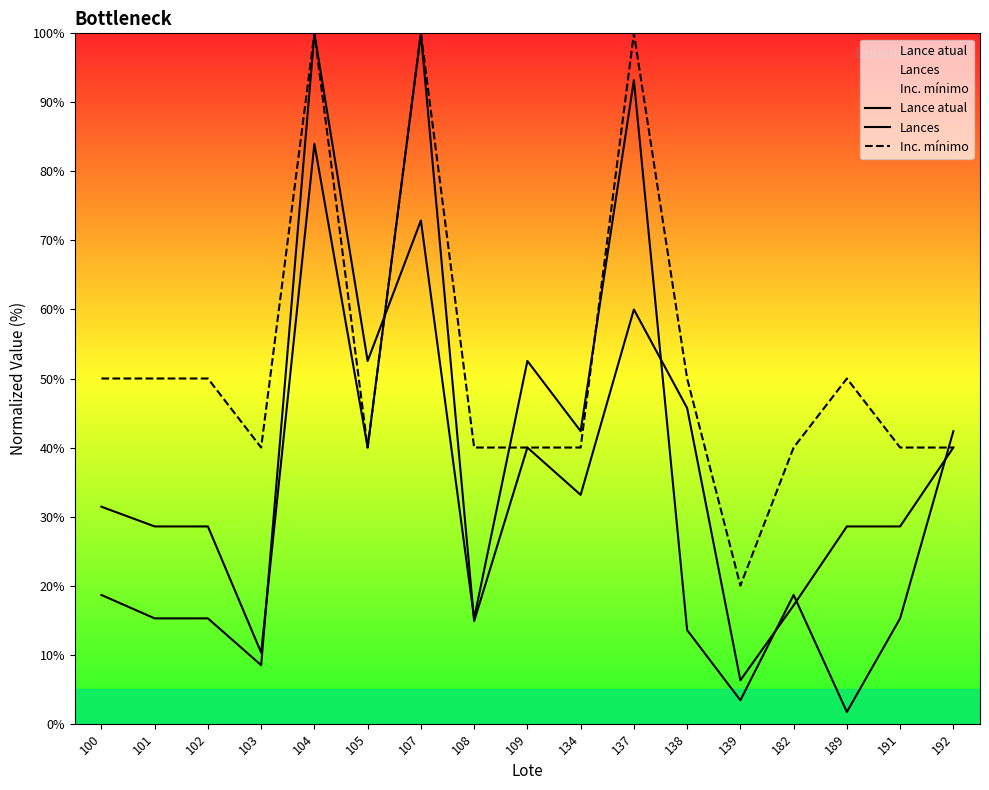

Reading right to left, transcribe all the data shown in this chart.

Lance atual: 40.0	28.6	28.6	17.1	6.3	45.7	60.0	33.1	40.0	14.9	100.0	40.0	84.0	10.3	28.6	28.6	31.4
Lances: 42.4	15.3	1.7	18.6	3.4	13.6	93.2	42.4	52.5	15.3	72.9	52.5	100.0	8.5	15.3	15.3	18.6
Inc. mínimo: 40.0	40.0	50.0	40.0	20.0	50.0	100.0	40.0	40.0	40.0	100.0	40.0	100.0	40.0	50.0	50.0	50.0